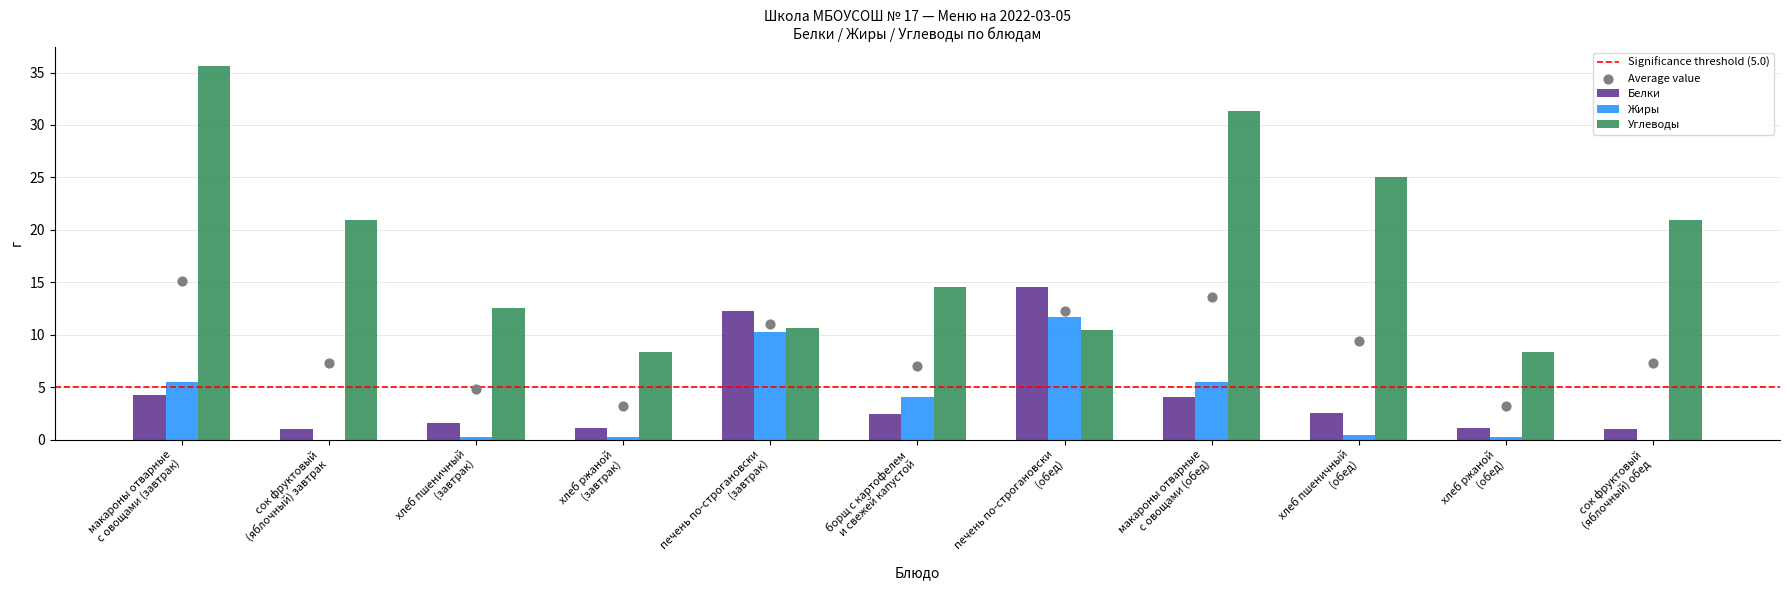

At which category is the sum across all series the highest?

макароны отварные
с овощами (завтрак)